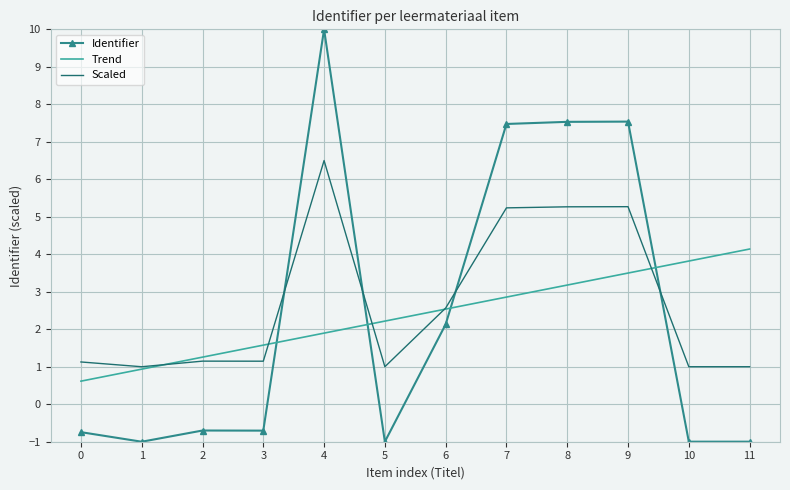

What is the difference between the highest and lowest values at 1?

2.0